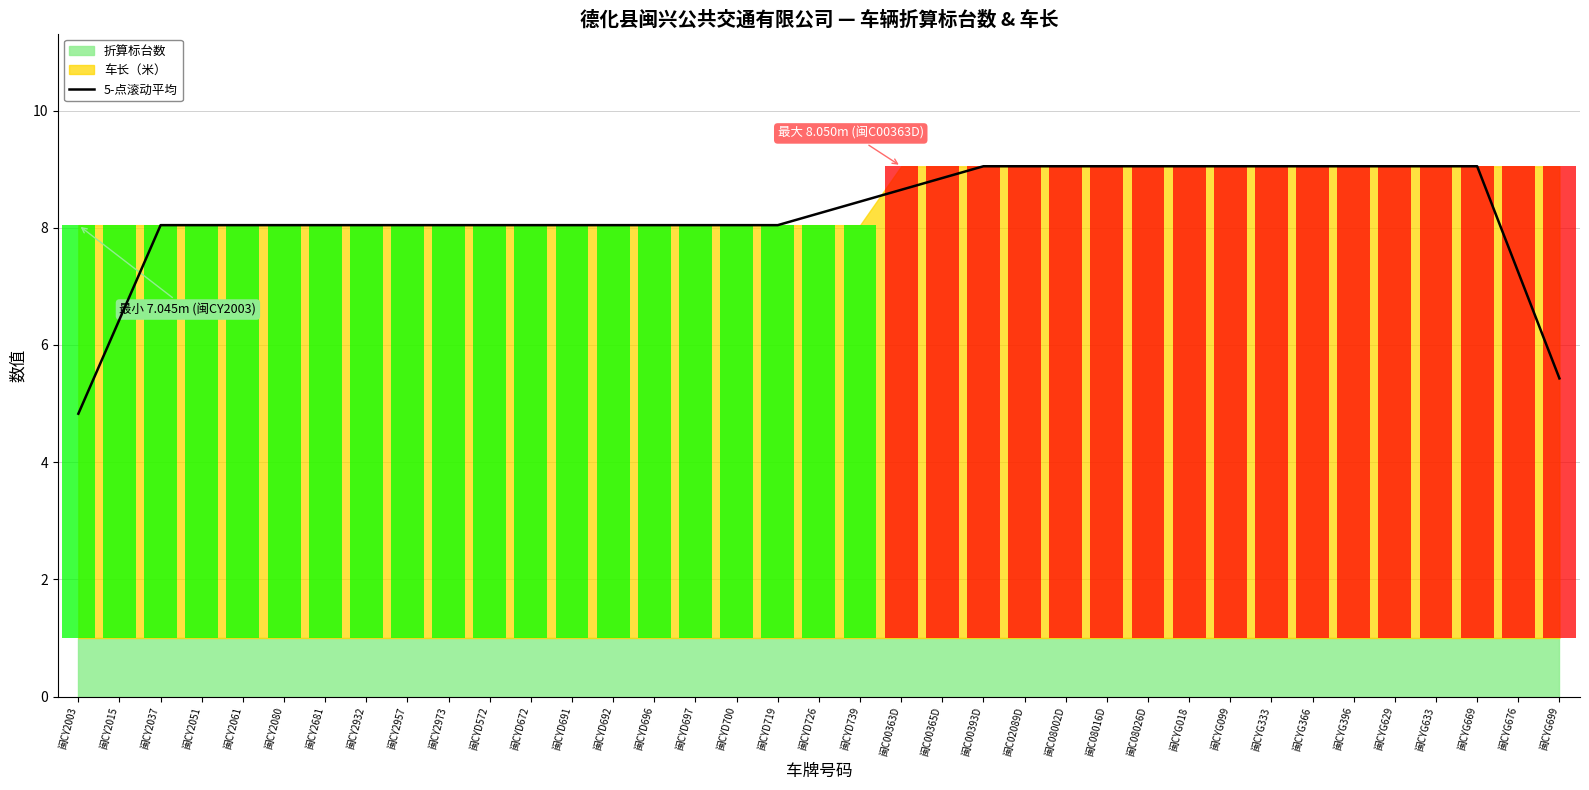

Does the chart contain any negative values?

No